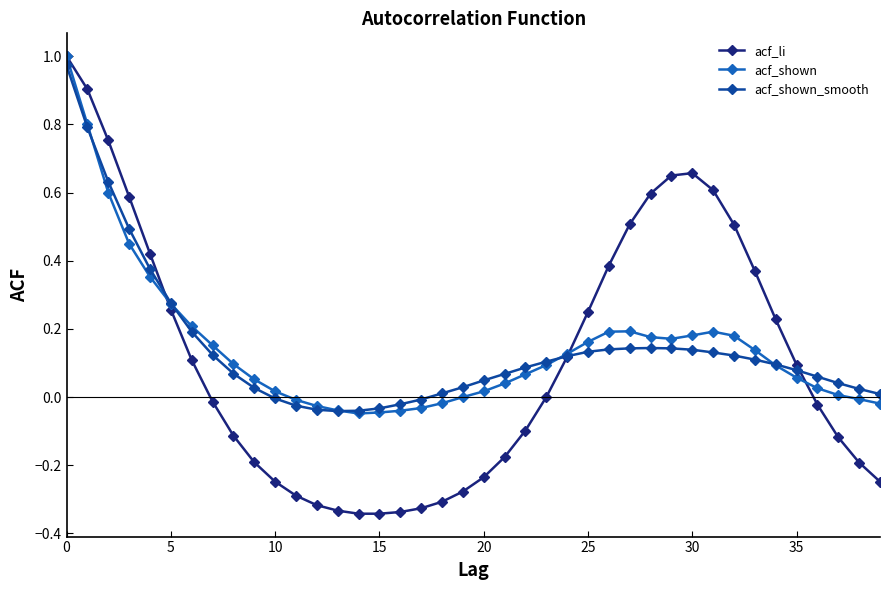

Which series has the largest range (max minus min)?

acf_li